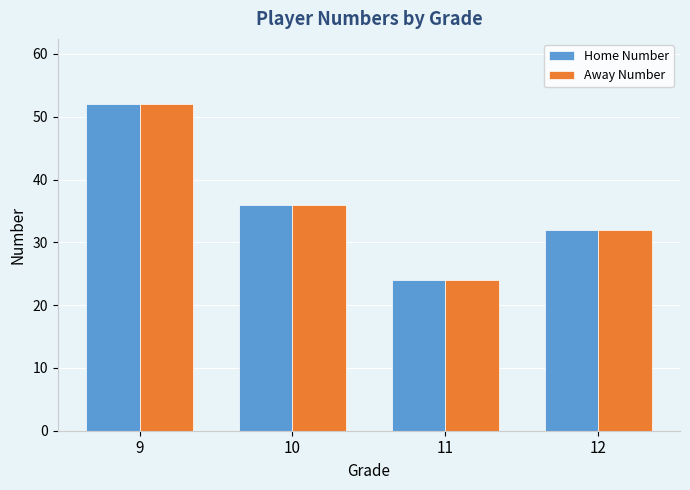

List the labels in order of Away Number value, largest first.

9, 10, 12, 11